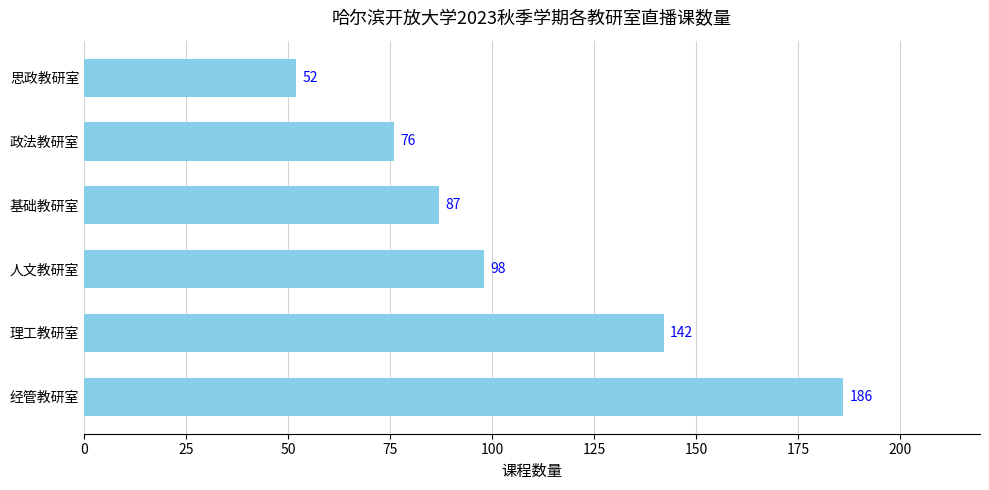

What is the difference between the second highest and second lowest values?

66